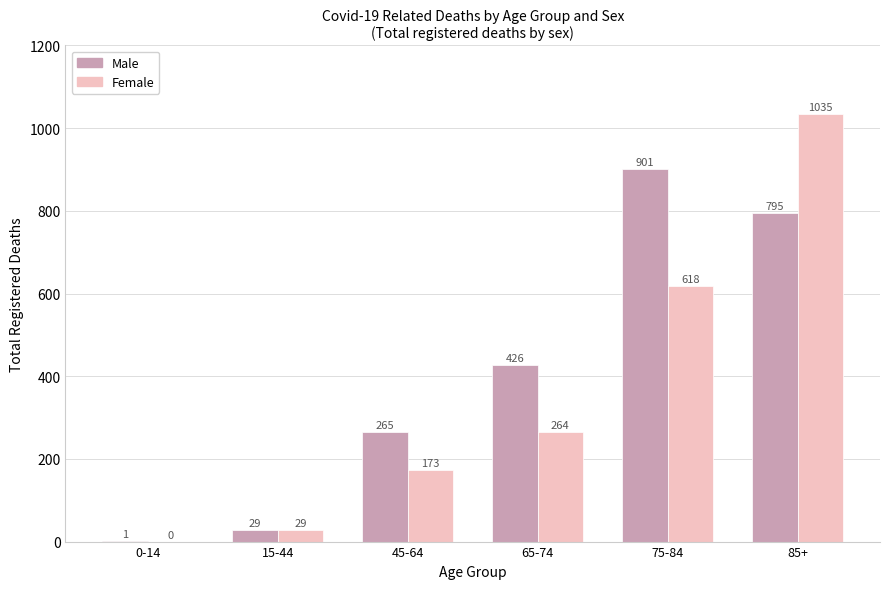

Which series has the largest total across all categories?

Male